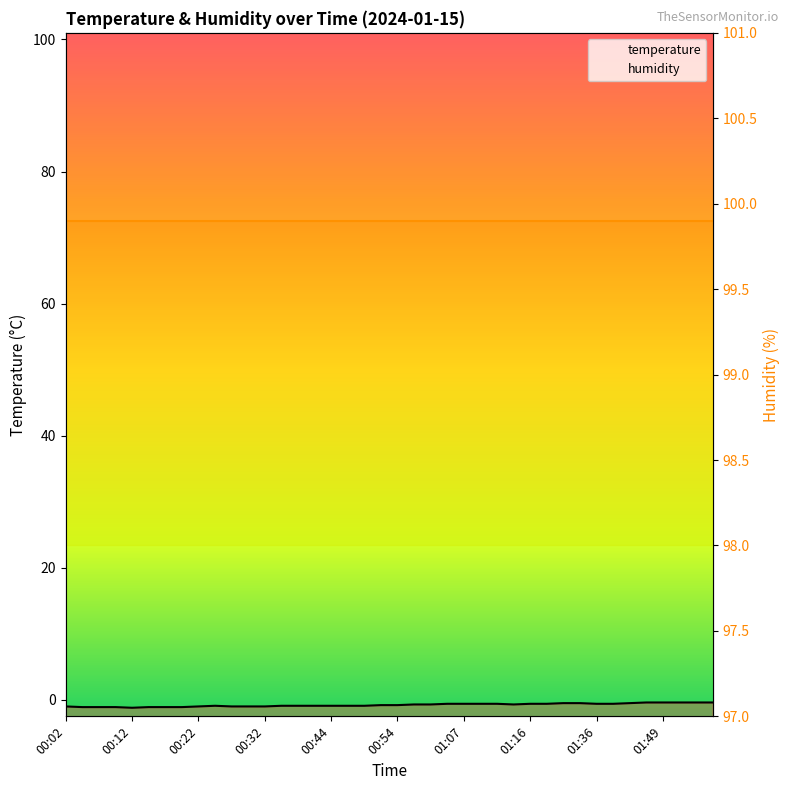

The chart shows a value of -0.6 at 01:41. True or false?

True